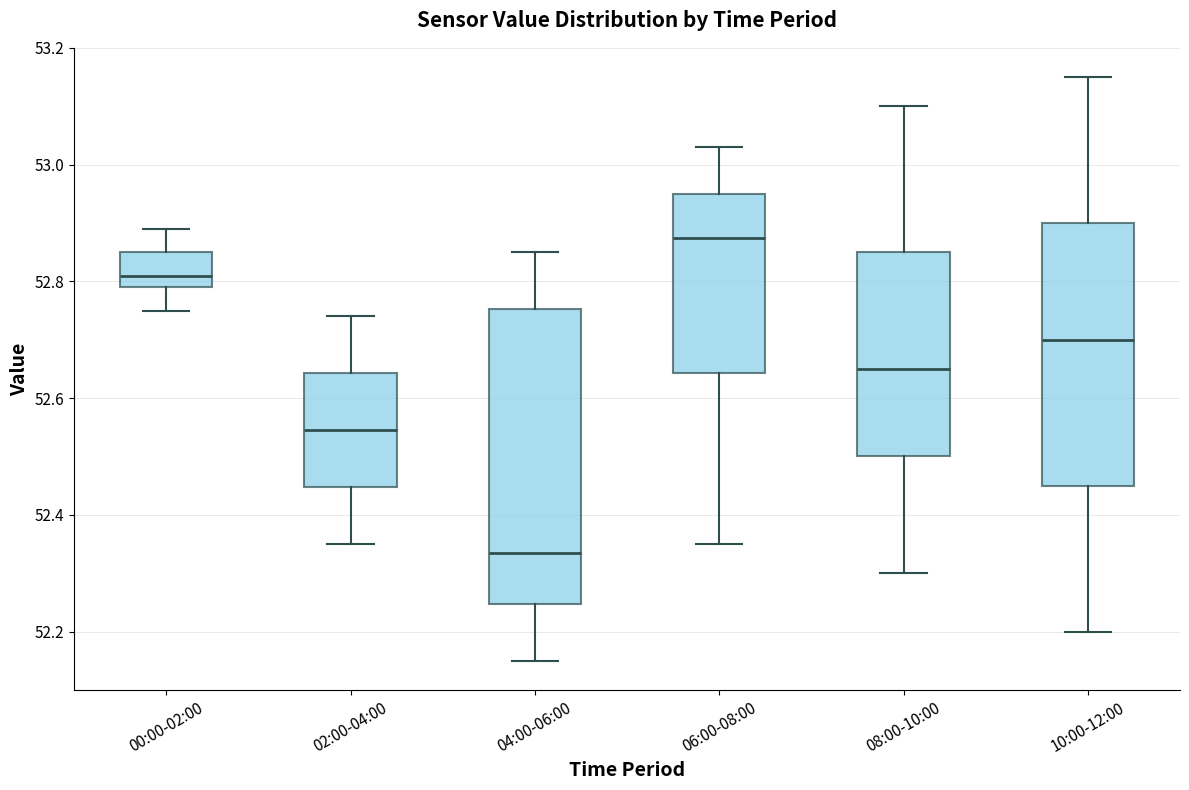

Reading left to right, read every box against the y-axis: the position of its median line, the range the box covers, and the ends of its whiskers. The values are not printed on the chart, so give them approximately, as read against the axis.

00:00-02:00: median 52.82, box 52.80 to 52.86, whiskers 52.76 to 52.90
02:00-04:00: median 52.54, box 52.44 to 52.64, whiskers 52.36 to 52.74
04:00-06:00: median 52.34, box 52.24 to 52.76, whiskers 52.16 to 52.86
06:00-08:00: median 52.88, box 52.64 to 52.96, whiskers 52.36 to 53.04
08:00-10:00: median 52.66, box 52.50 to 52.86, whiskers 52.30 to 53.10
10:00-12:00: median 52.70, box 52.46 to 52.90, whiskers 52.20 to 53.16